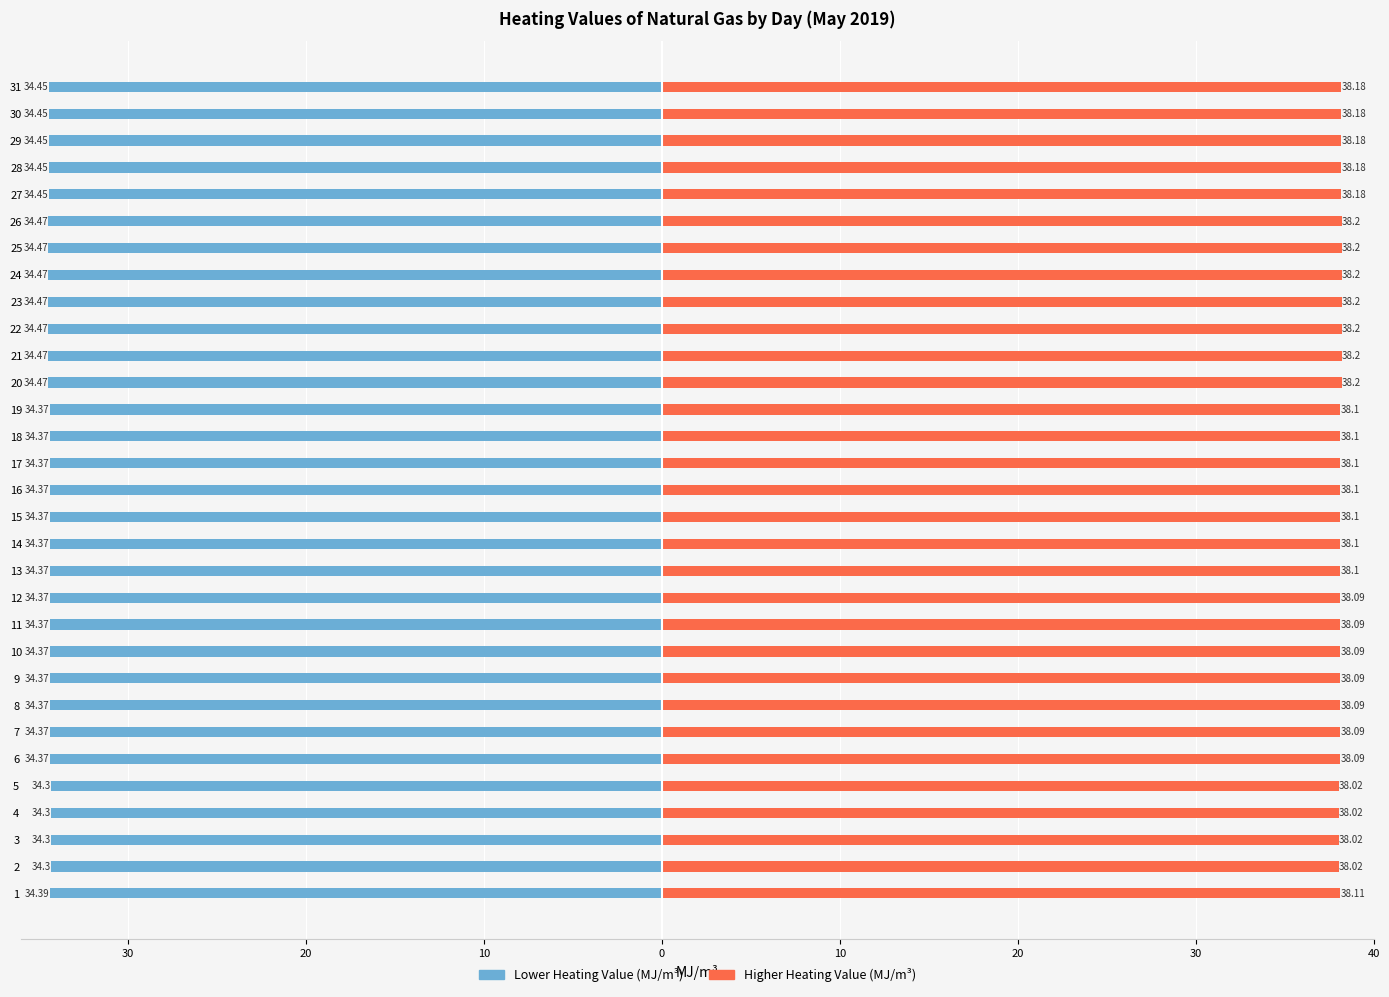

What is the difference between the maximum and second lowest values in the Lower Heating Value (MJ/m3) series?

0.2